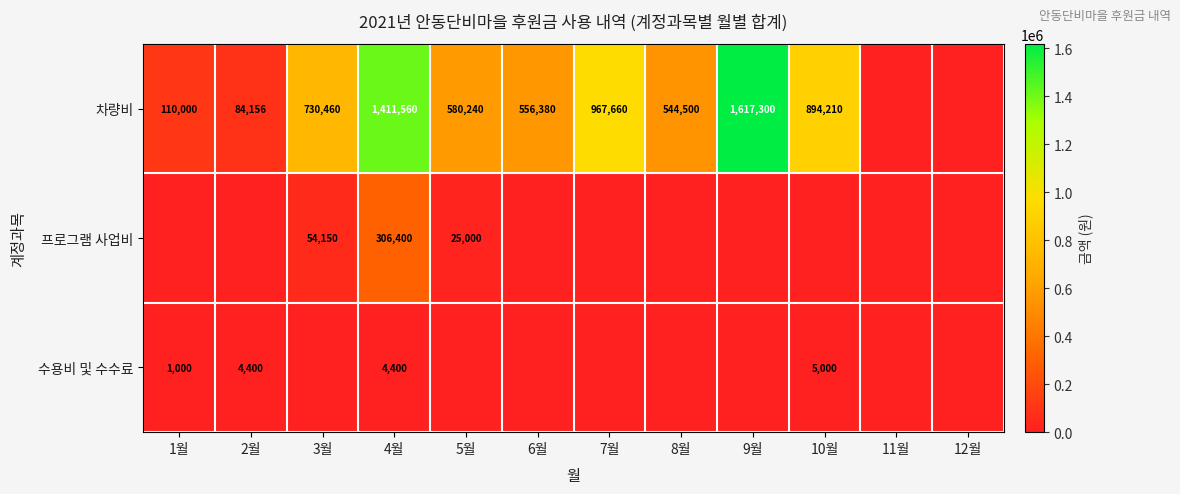

The value of 수용비 및 수수료 at 4월 is 1278. True or false?

False